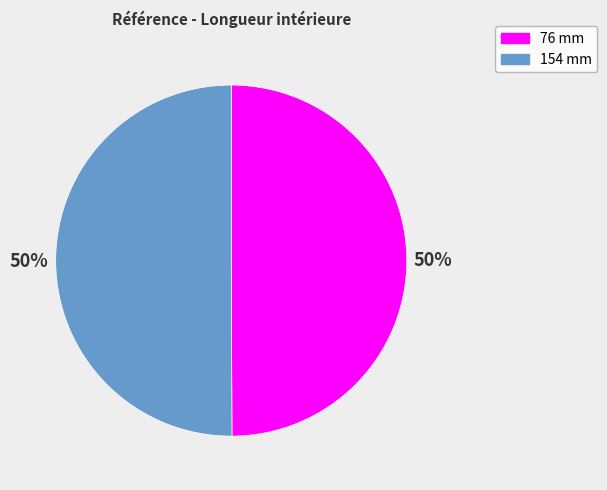

To the nearest percent, what percentage of the pie is 76 mm?

50%